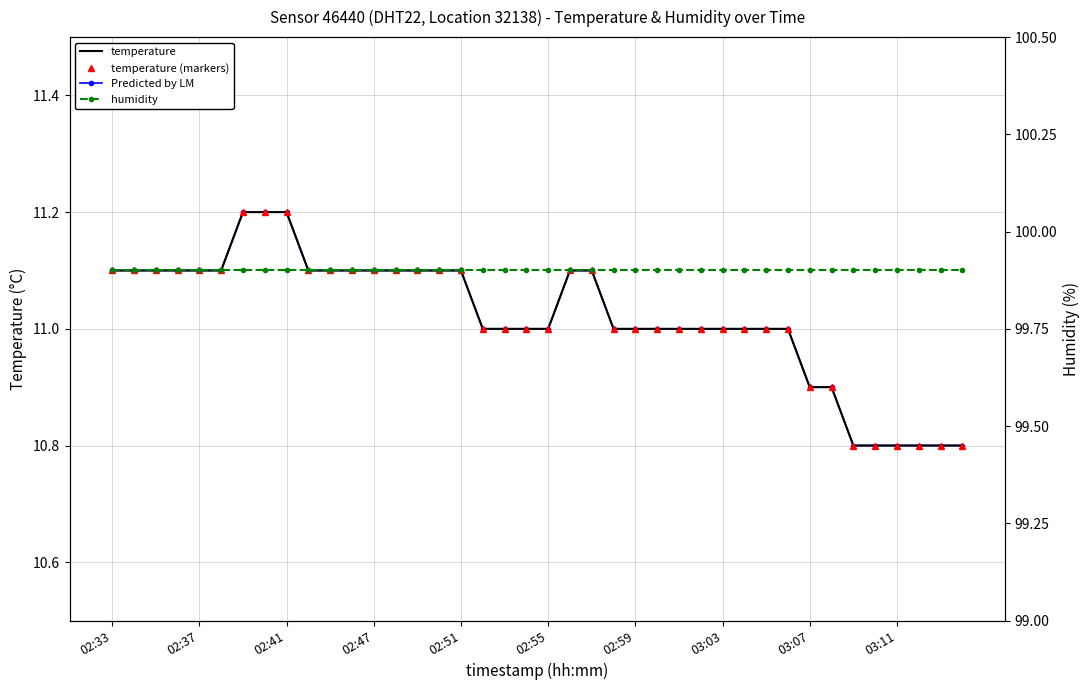

Reading left to right, transcribe all the data shown in this chart.

temperature: 11.1	11.1	11.1	11.1	11.1	11.1	11.2	11.2	11.2	11.1	11.1	11.1	11.1	11.1	11.1	11.1	11.1	11.0	11.0	11.0	11.0	11.1	11.1	11.0	11.0	11.0	11.0	11.0	11.0	11.0	11.0	11.0	10.9	10.9	10.8	10.8	10.8	10.8	10.8	10.8
temperature (markers): 11.1	11.1	11.1	11.1	11.1	11.1	11.2	11.2	11.2	11.1	11.1	11.1	11.1	11.1	11.1	11.1	11.1	11.0	11.0	11.0	11.0	11.1	11.1	11.0	11.0	11.0	11.0	11.0	11.0	11.0	11.0	11.0	10.9	10.9	10.8	10.8	10.8	10.8	10.8	10.8
Predicted by LM: 11.1	11.1	11.1	11.1	11.1	11.1	11.2	11.2	11.2	11.1	11.1	11.1	11.1	11.1	11.1	11.1	11.1	11.0	11.0	11.0	11.0	11.1	11.1	11.0	11.0	11.0	11.0	11.0	11.0	11.0	11.0	11.0	10.9	10.9	10.8	10.8	10.8	10.8	10.8	10.8
humidity: 99.9	99.9	99.9	99.9	99.9	99.9	99.9	99.9	99.9	99.9	99.9	99.9	99.9	99.9	99.9	99.9	99.9	99.9	99.9	99.9	99.9	99.9	99.9	99.9	99.9	99.9	99.9	99.9	99.9	99.9	99.9	99.9	99.9	99.9	99.9	99.9	99.9	99.9	99.9	99.9